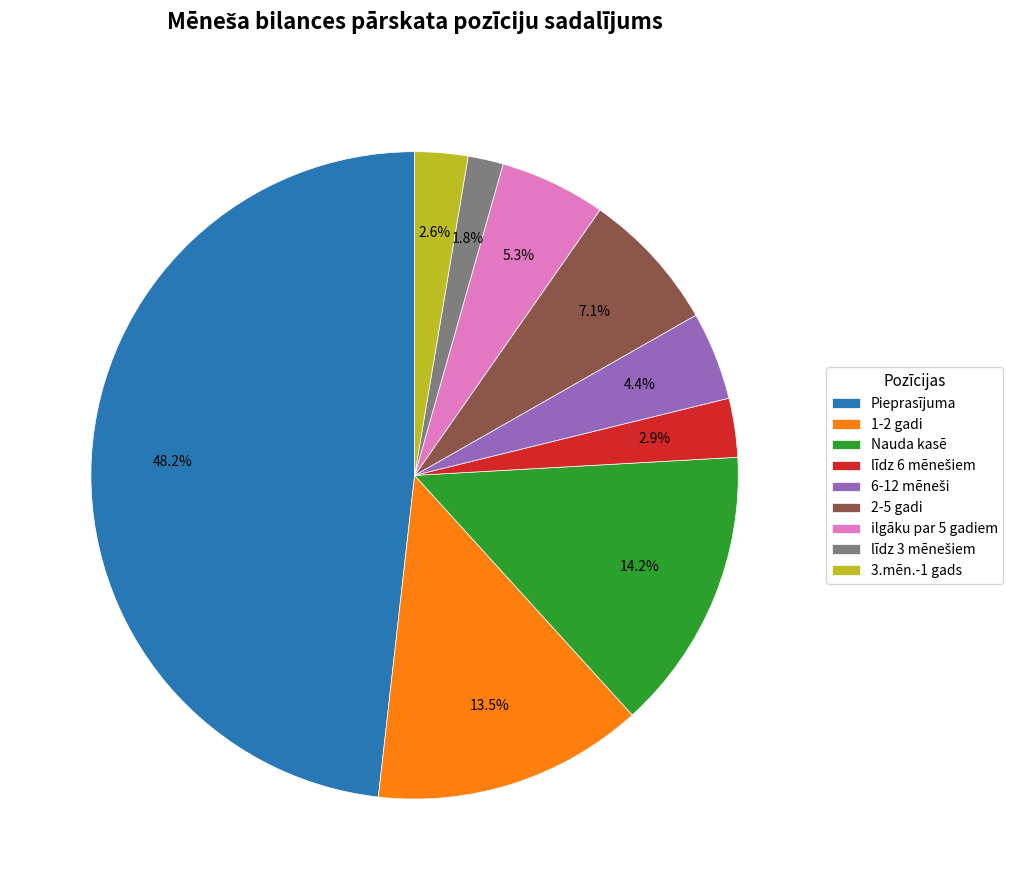

What percentage do 3.mēn.-1 gads and Nauda kasē together represent?

16.8%